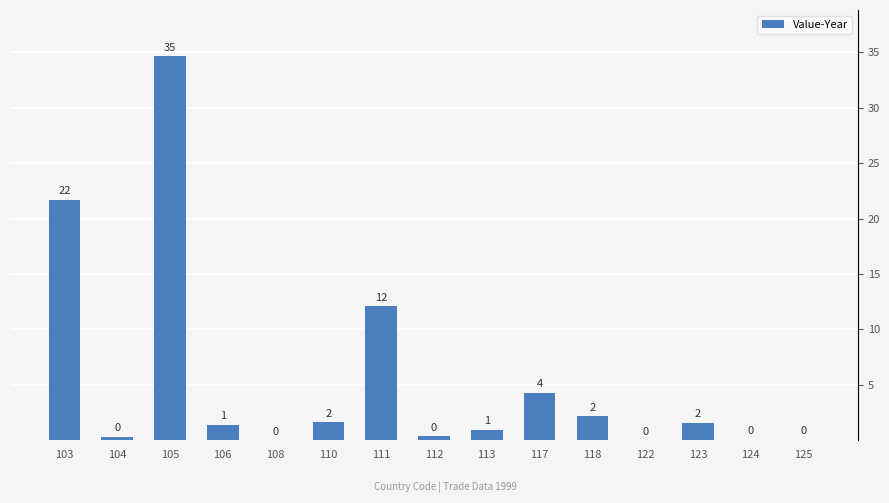

Are the bars horizontal?

No